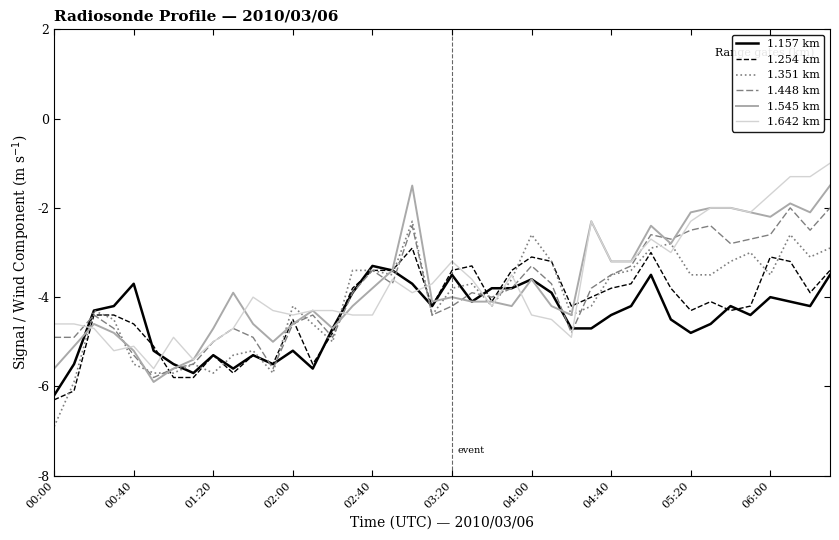

What is the greatest value displayed?

-1.0